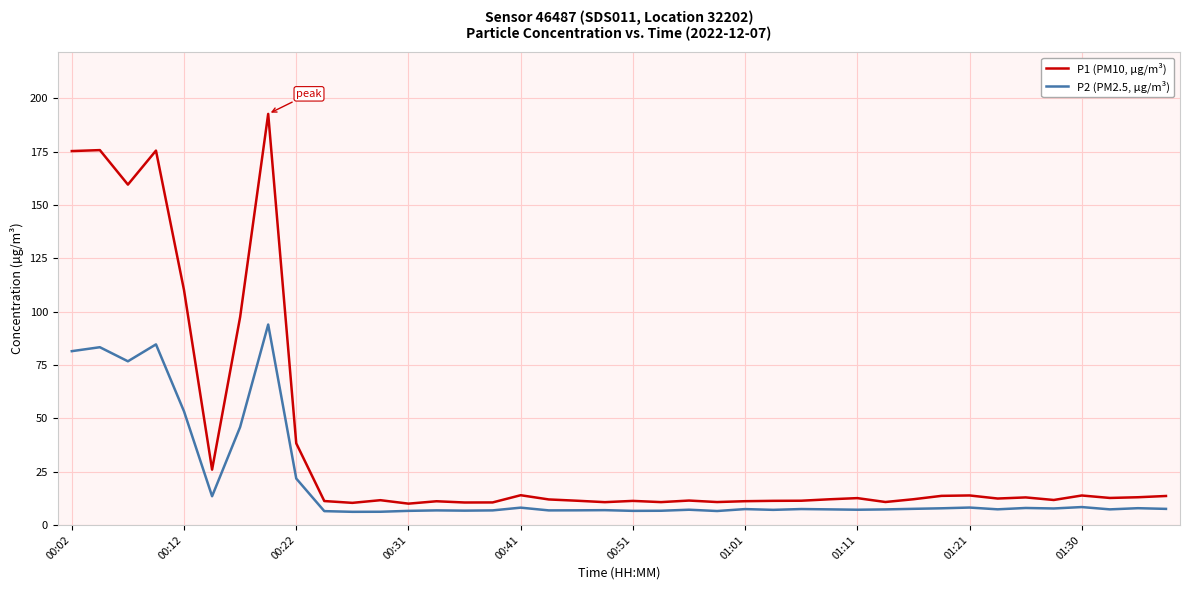

What is the difference between the maximum and minimum values in the P1 (PM10, µg/m³) series?

182.7